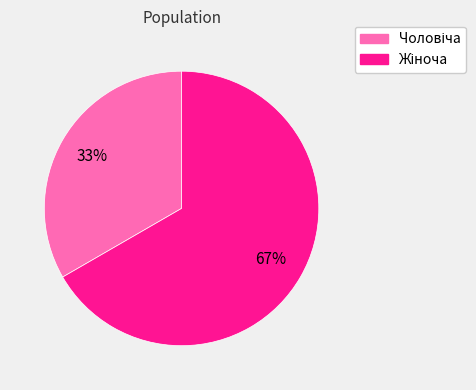

To the nearest percent, what is the average slice percentage?

50%